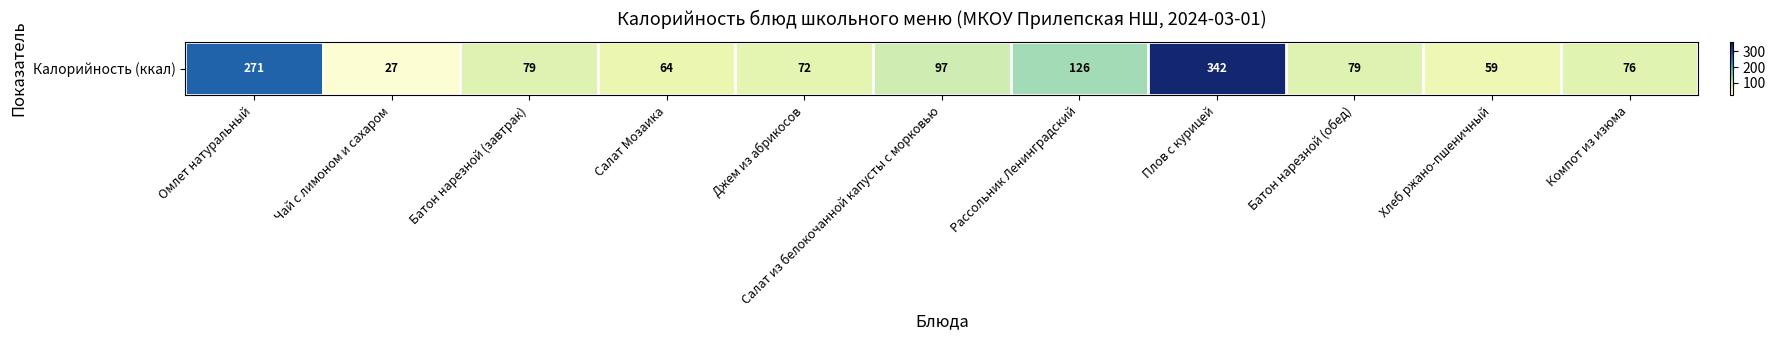

List the labels in order of value, largest first.

Плов с курицей, Омлет натуральный, Рассольник Ленинградский, Салат из белокочанной капусты с морковью, Батон нарезной (завтрак), Батон нарезной (обед), Компот из изюма, Джем из абрикосов, Салат Мозаика, Хлеб ржано-пшеничный, Чай с лимоном и сахаром